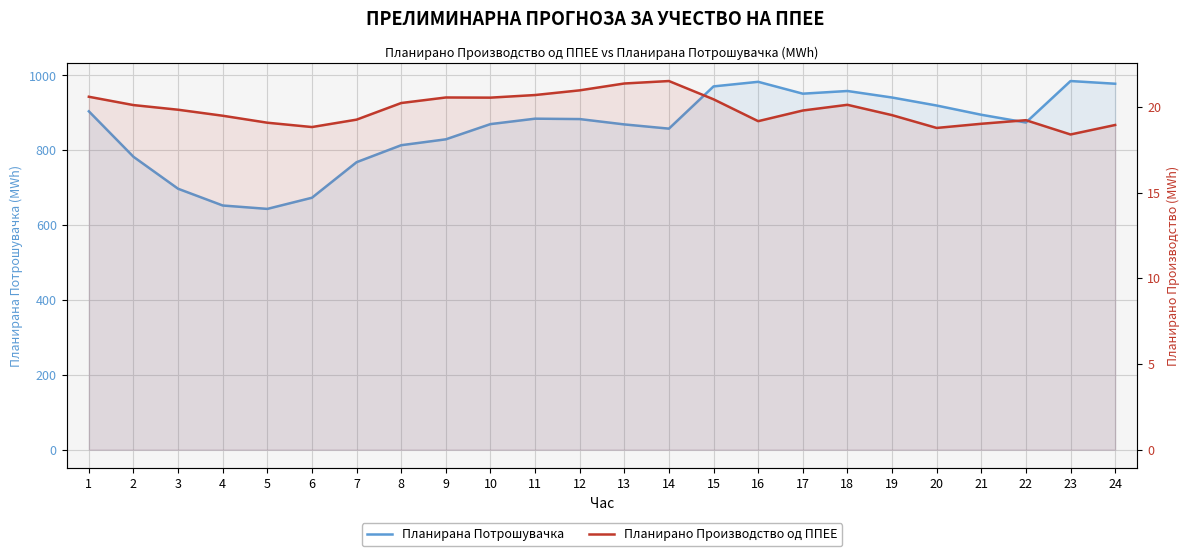

Where does the Планирано Производство од ППЕЕ series first go above 19?

1